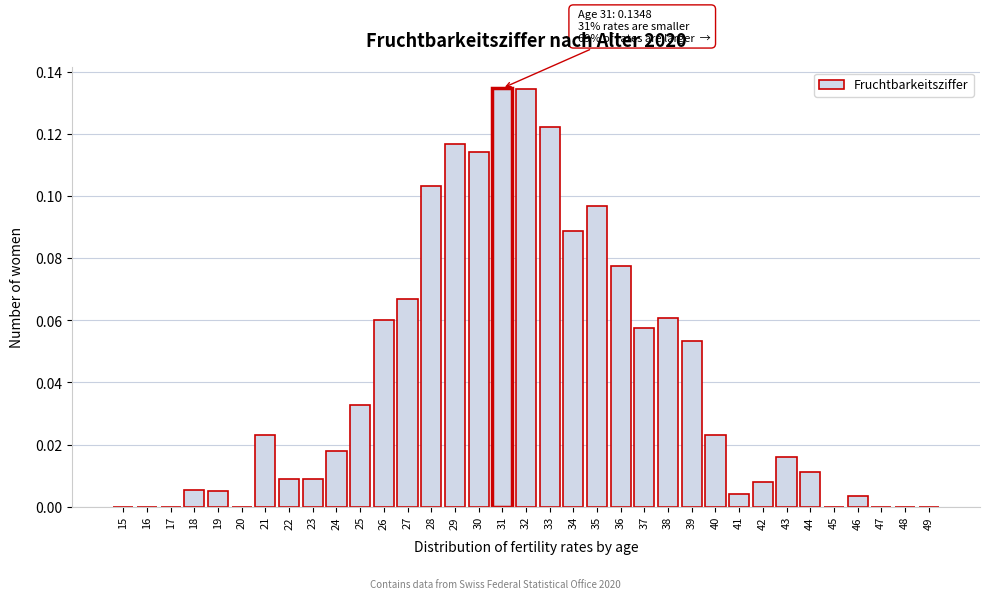

Between 19 and 36, which is larger?

36